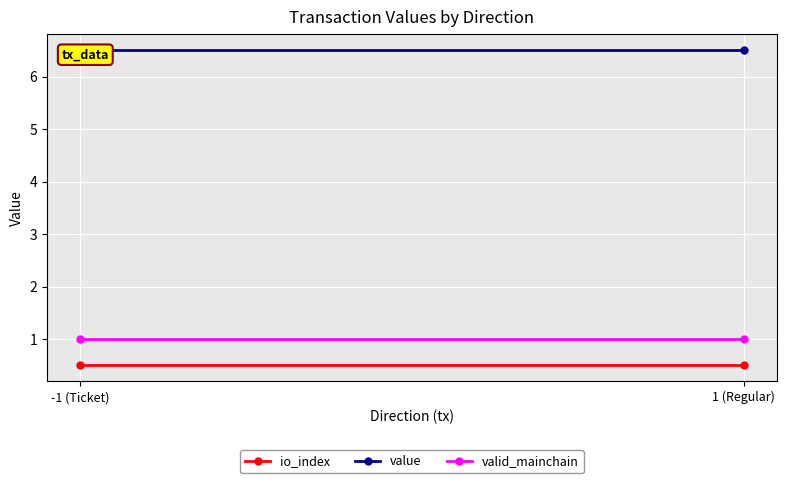

Which has a higher value, 1 (Regular) or -1 (Ticket)?

1 (Regular)